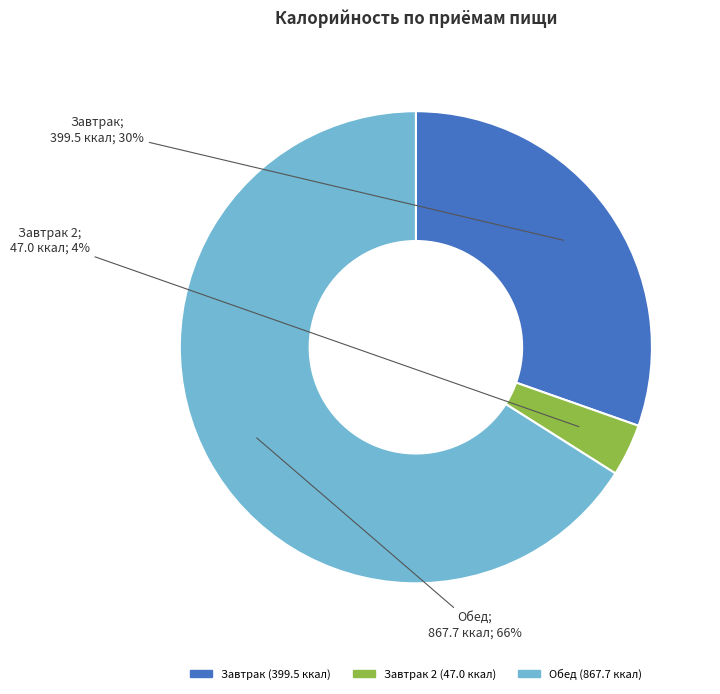

To the nearest percent, what is the average slice percentage?

33%